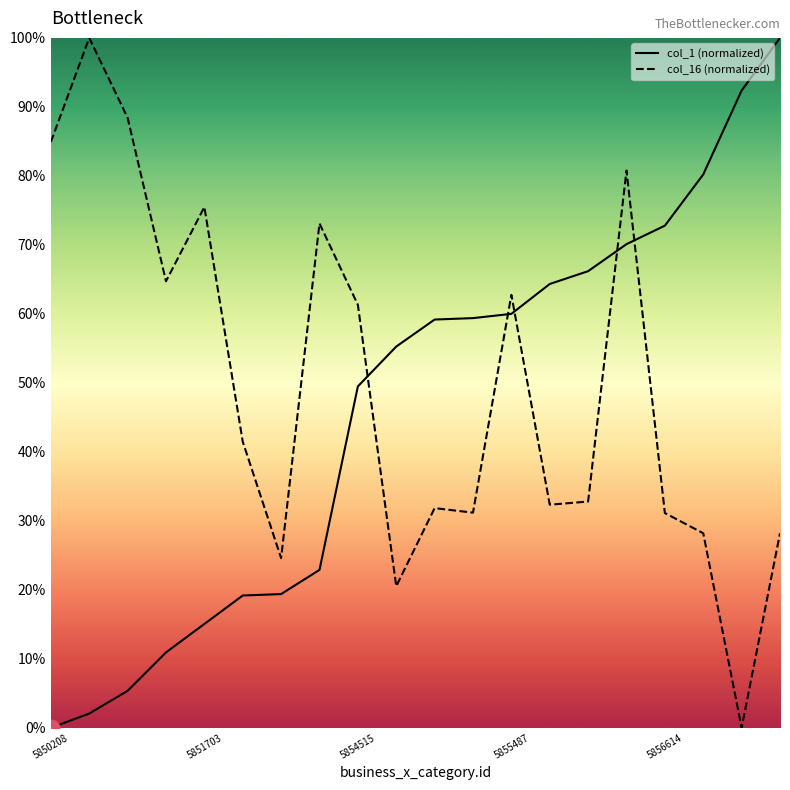

Where is col_16 (normalized) nearest to the value 50?

5